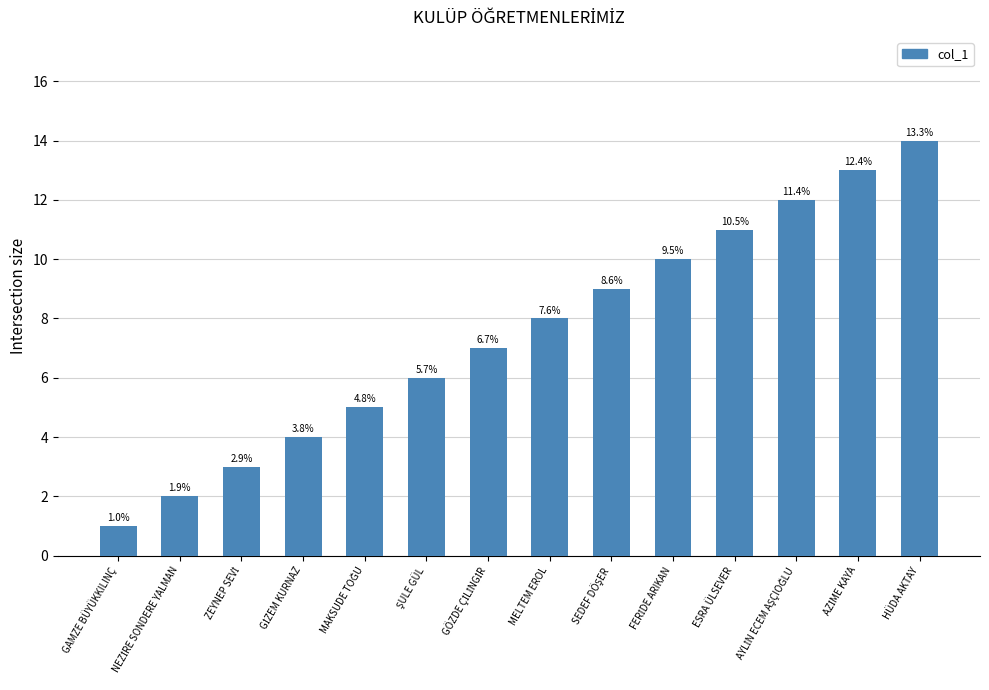

How many bars are there in total?

14